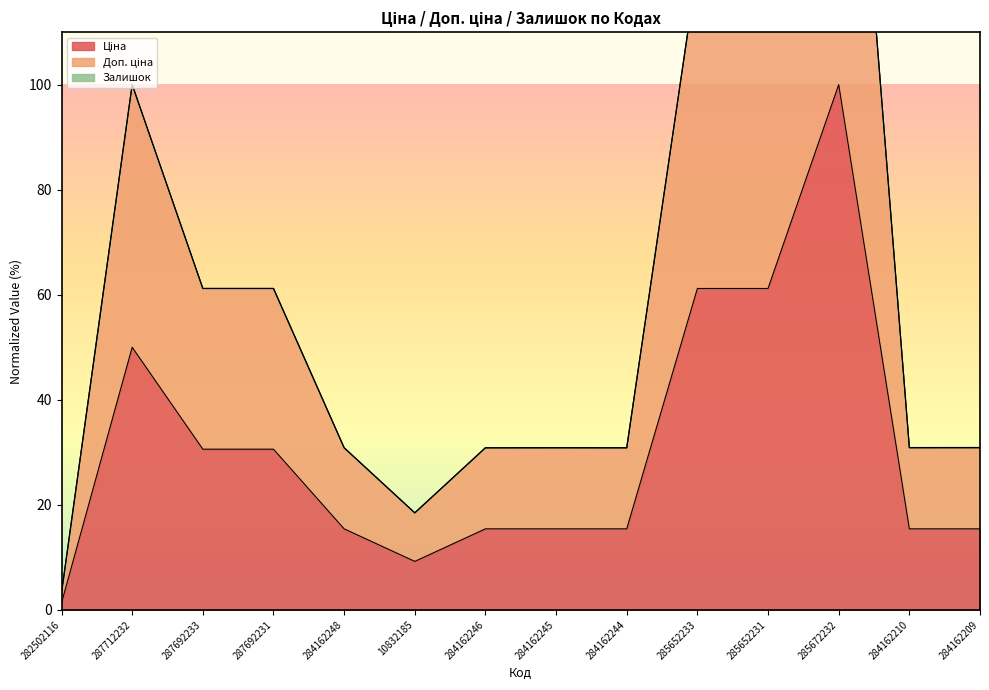

Where is the first local minimum for Ціна?

10832185